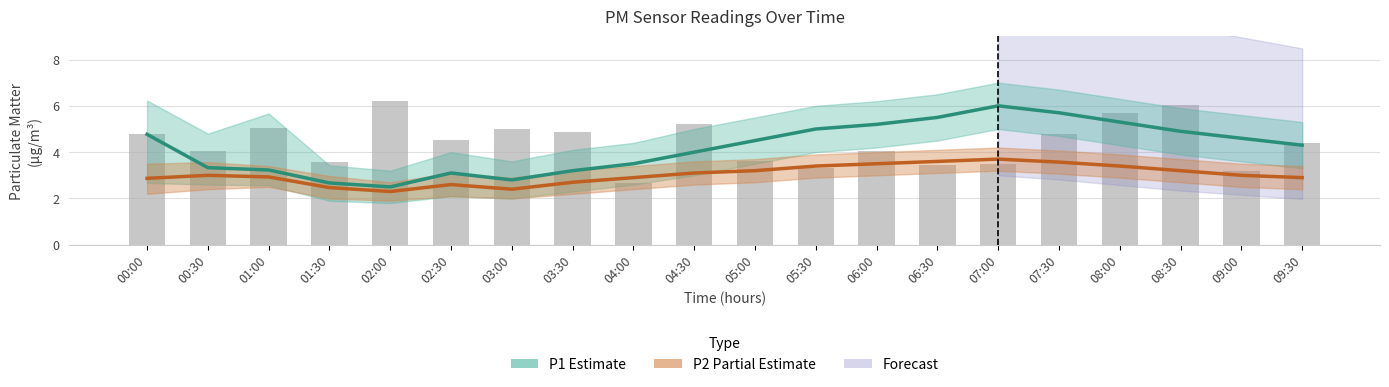

List the series in order of their overall mean, lowest first.

P2 (Partial), P1 (Estimate)